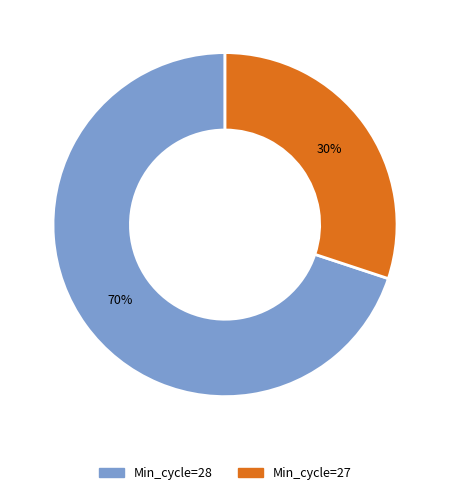

Is there any slice that represents more than half of the pie?

Yes